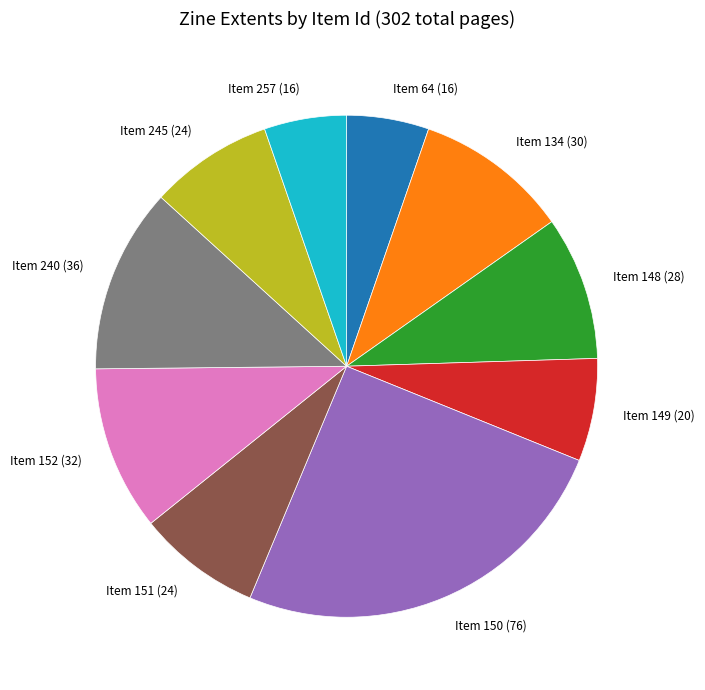

How many slices are in this pie chart?

10